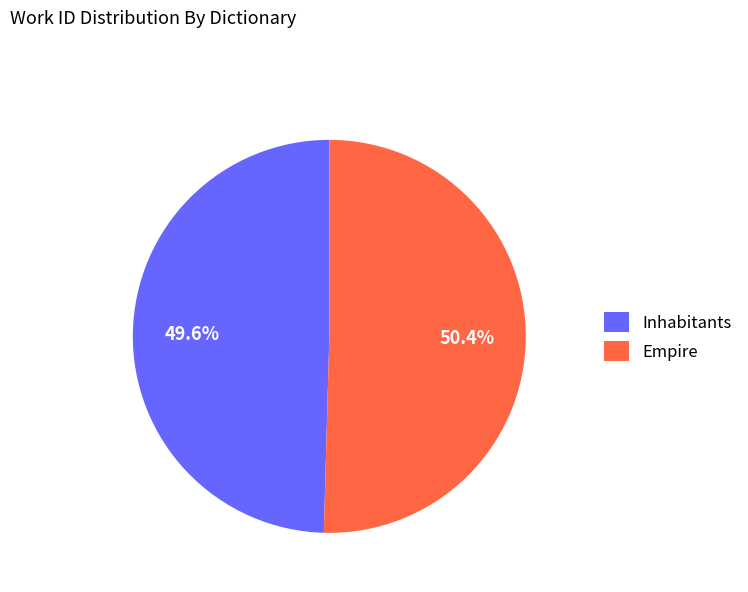

How many slices are in this pie chart?

2